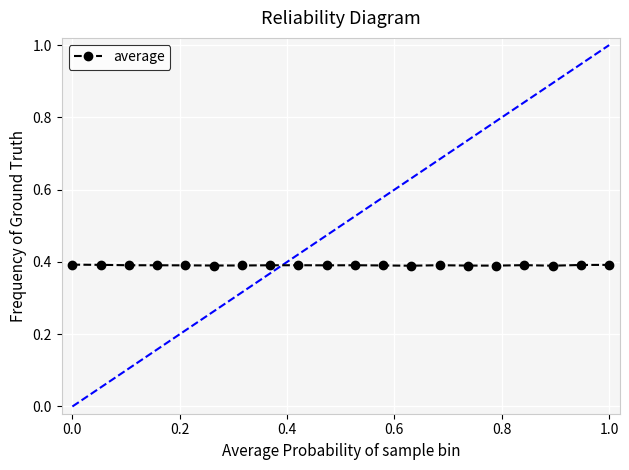

What is the sum of all values?

7.8